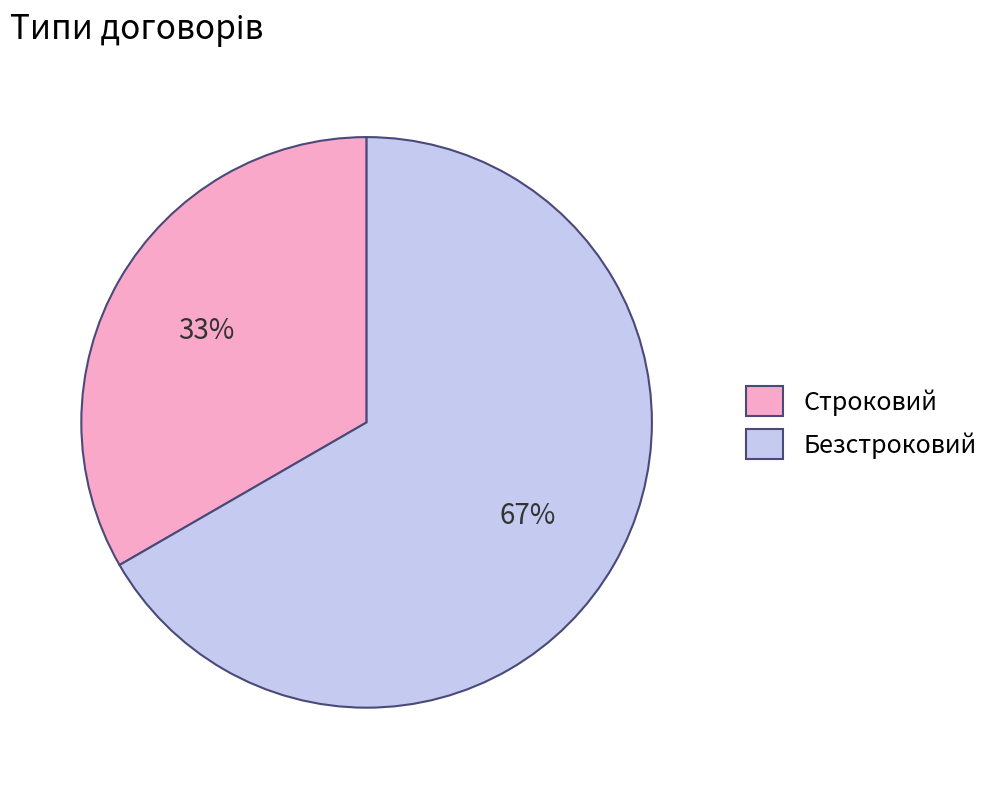

To the nearest percent, what is the combined percentage of Безстроковий and Строковий?

100%